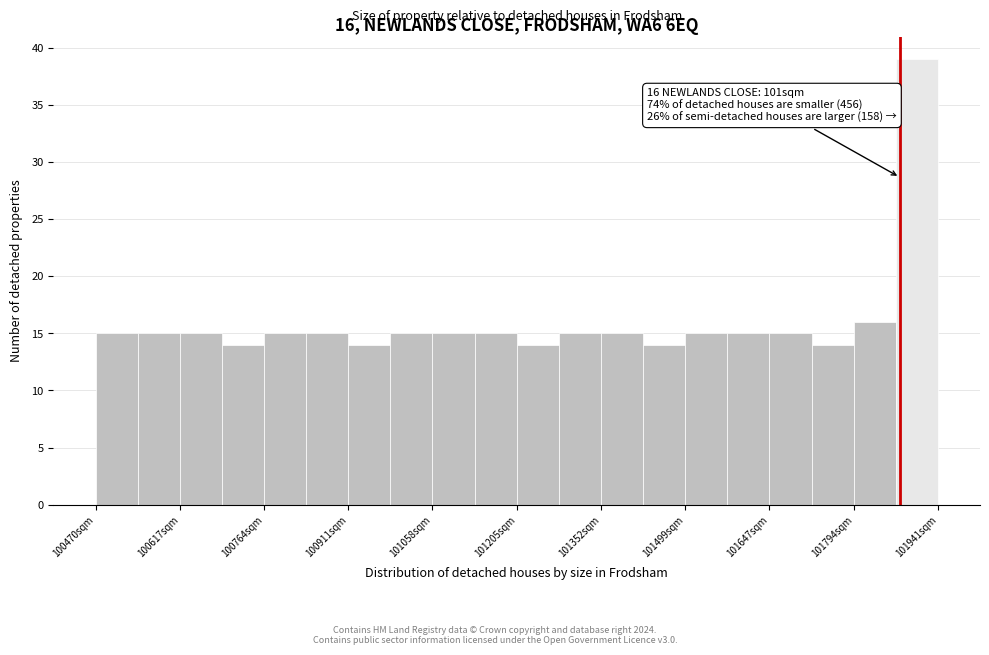

Around what value on the x-axis is the tallest bar? Give the approximate position of its centre, as read against the axis.

101900